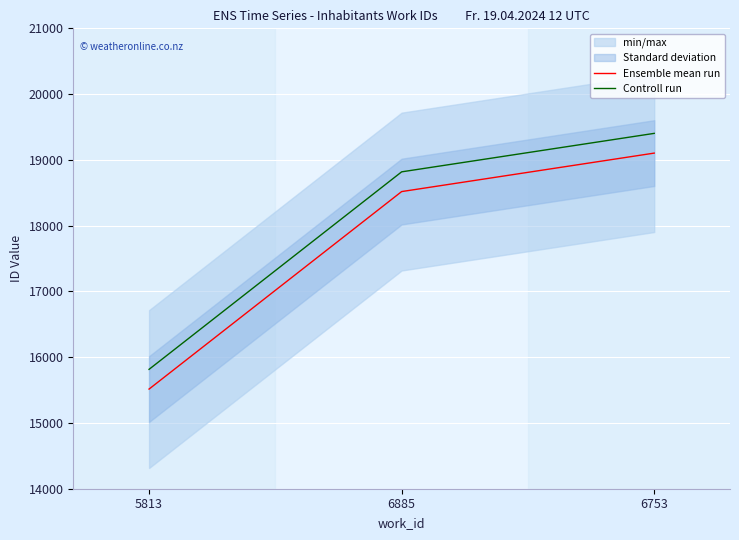

List the series in order of their peak value, lowest first.

Ensemble mean run, Controll run